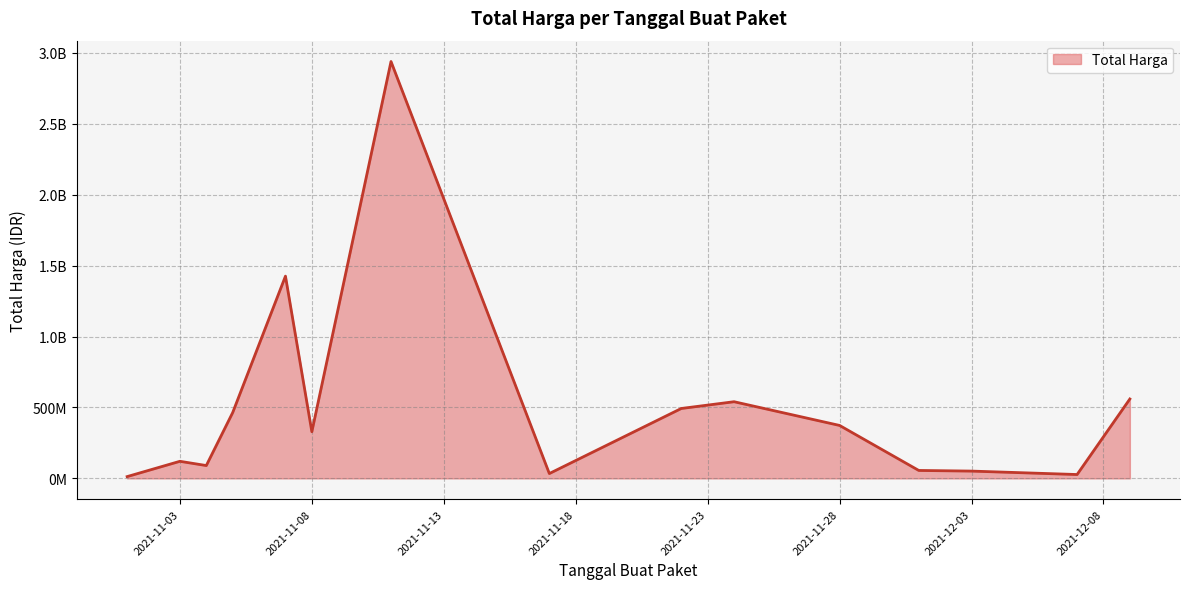

Does the chart display data point markers on the line(s)?

No